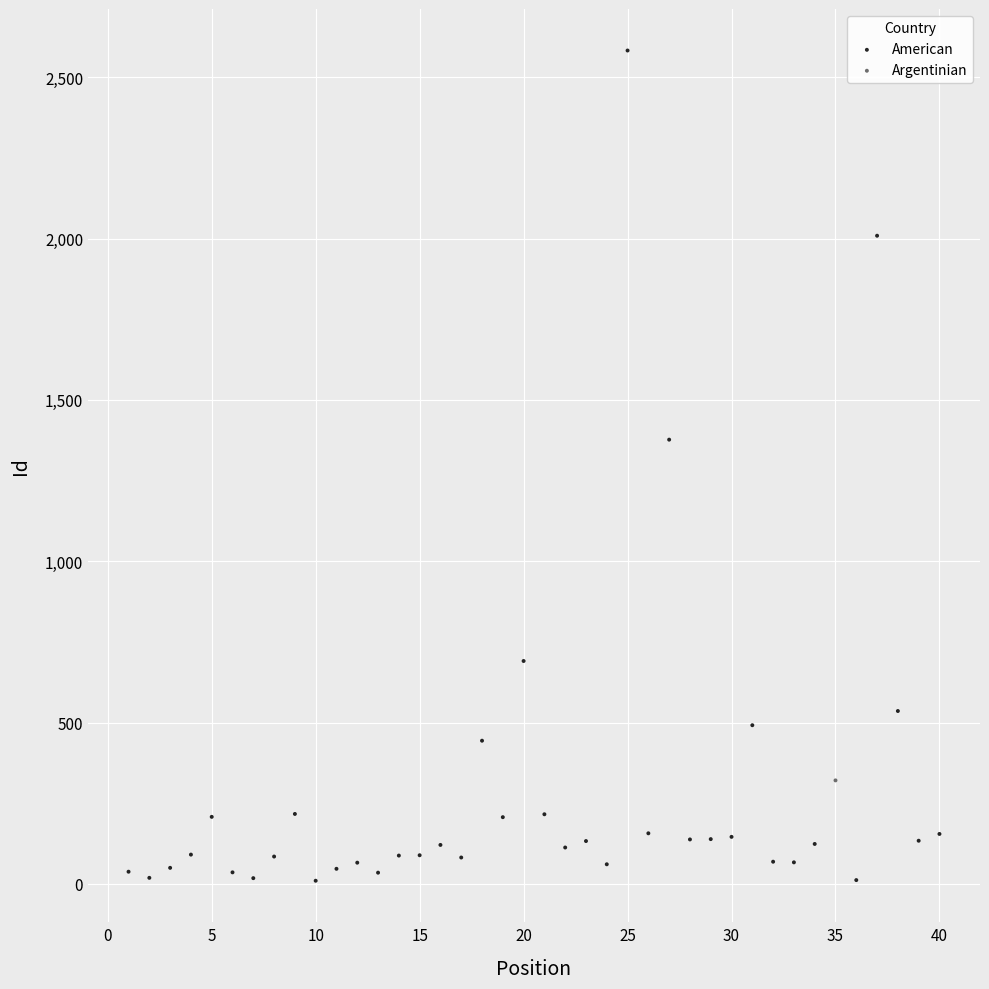

What are all the series names shown in the legend?

American, Argentinian